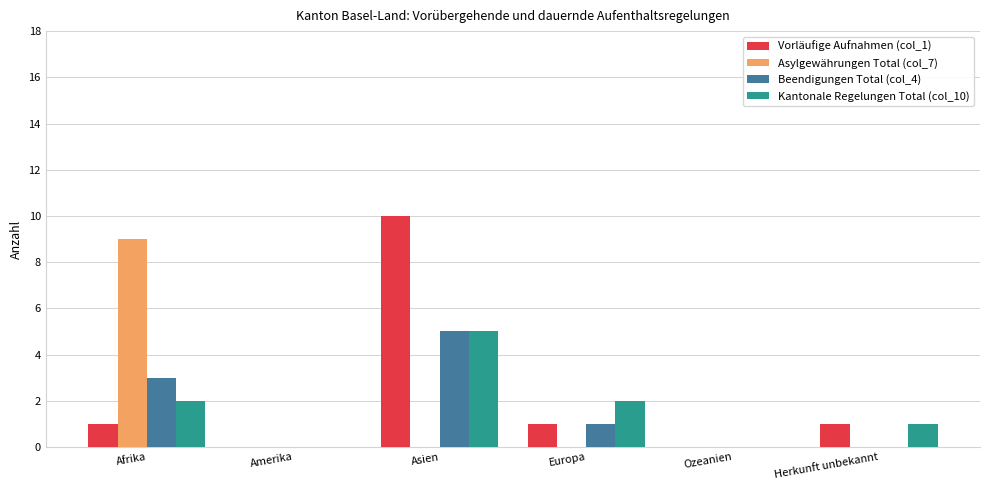

Which category has the highest value in the Beendigungen Total (col_4) series?

Asien